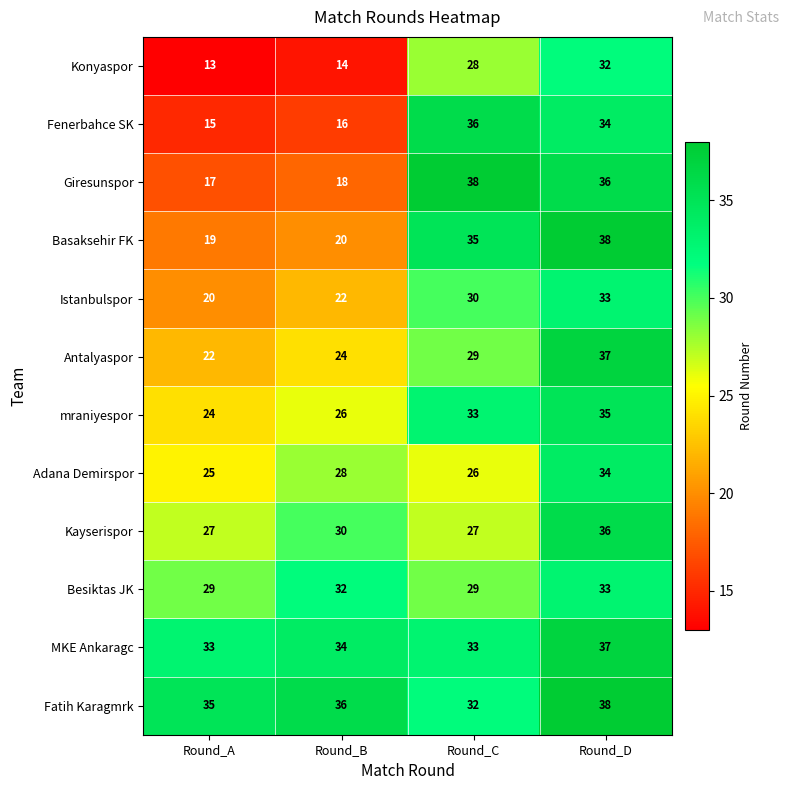

What is the spread (max minus min) of values at Round_A?

22